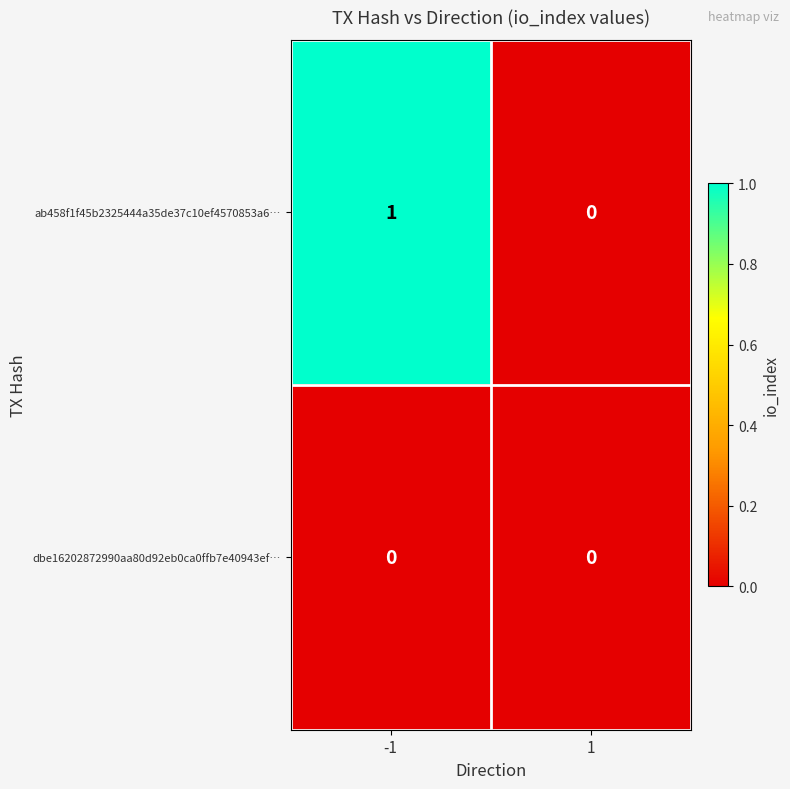

Rank the categories by ab458f1f45b2325444a35de37c10ef4570853a6… value from lowest to highest.

1, -1